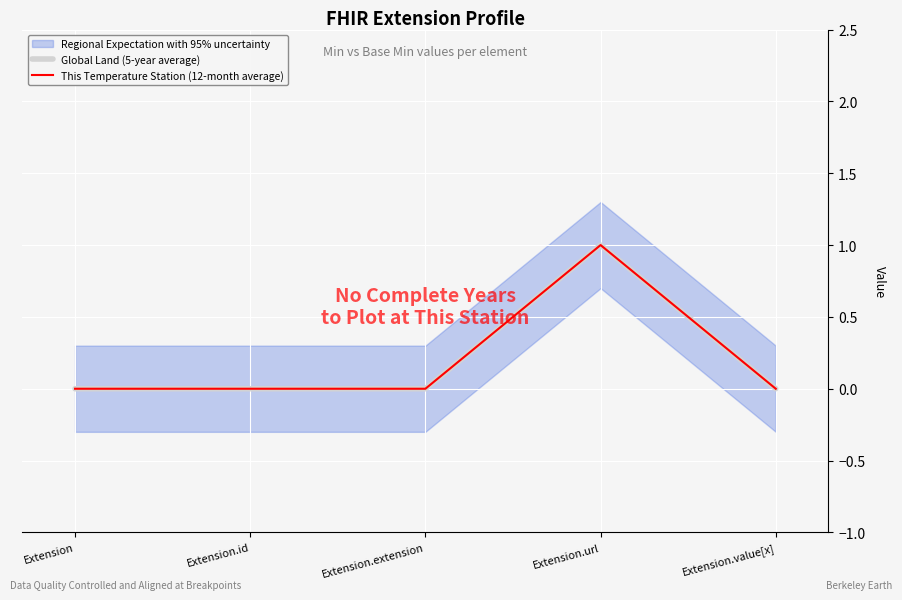

In This Temperature Station (12-month average), how many points are higher than both neighbors (excluding endpoints)?

1